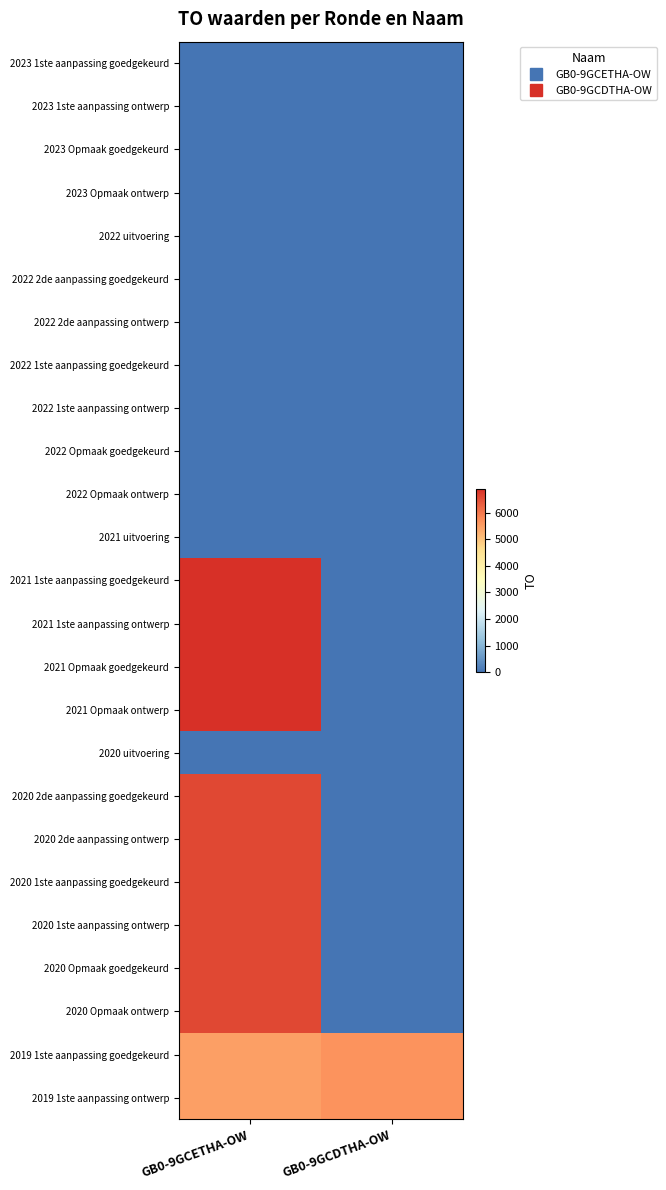

At which category is the sum across all series the highest?

GB0-9GCETHA-OW